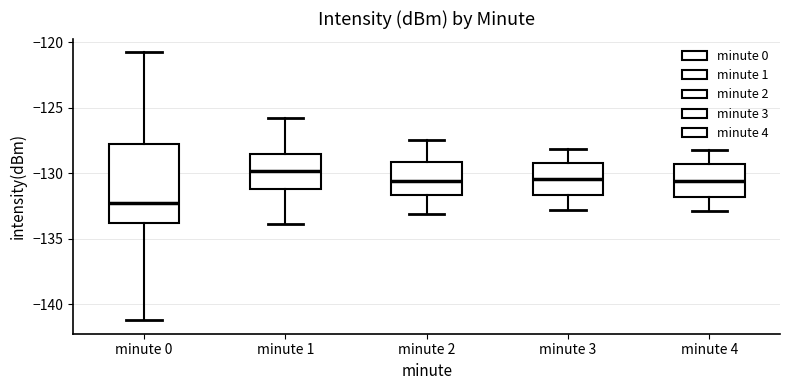

Which box is the tallest, from its lower edge to its upper edge?

minute 0